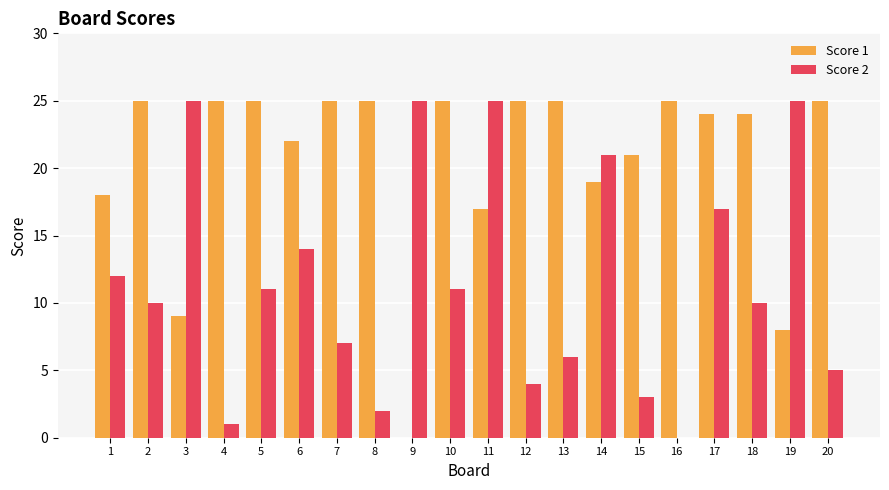

At which label is Score 2 closest to 12?

1